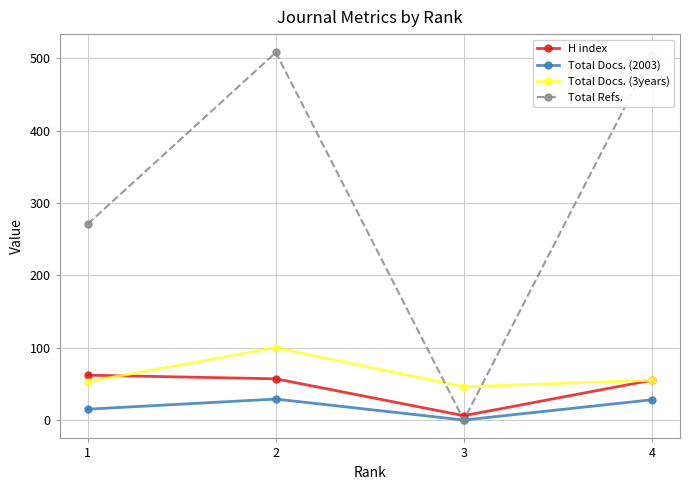

What is the sum of all H index values?

180